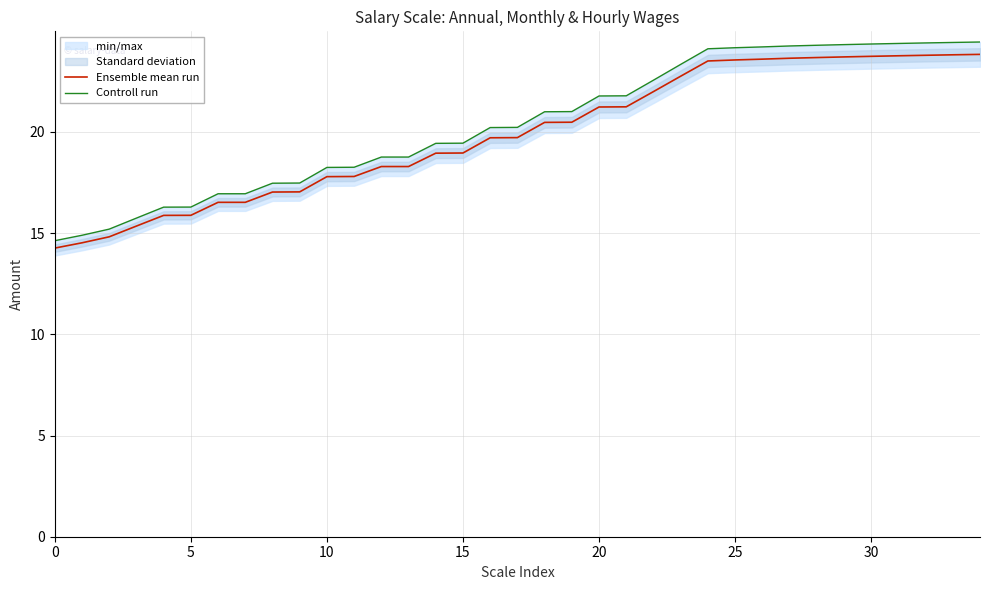

Reading left to right, what are all the values shown in this chart?

Ensemble mean run: 14.3	14.5	14.8	15.4	15.9	15.9	16.5	16.5	17.0	17.0	17.8	17.8	18.3	18.3	19.0	19.0	19.7	19.7	20.5	20.5	21.2	21.2	22.0	22.8	23.5	23.6	23.6	23.6	23.7	23.7	23.7	23.8	23.8	23.8	23.8
Controll run: 14.6	14.9	15.2	15.7	16.3	16.3	16.9	16.9	17.5	17.5	18.2	18.3	18.8	18.8	19.4	19.4	20.2	20.2	21.0	21.0	21.8	21.8	22.6	23.3	24.1	24.2	24.2	24.3	24.3	24.3	24.3	24.4	24.4	24.4	24.4